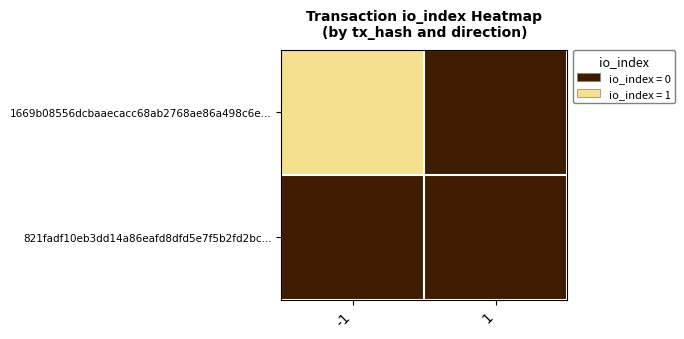

Which series has the largest range (max minus min)?

1669b08556dcbaaecacc68ab2768ae86a498c6e...